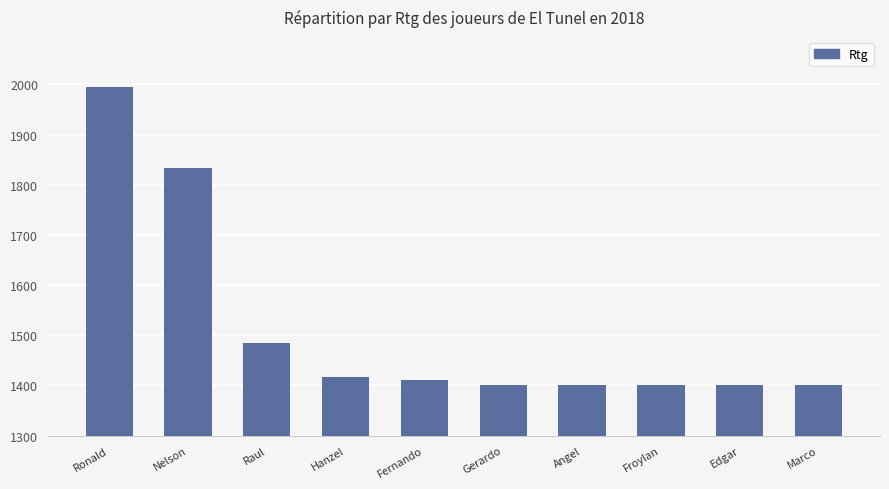

Are the bars horizontal?

No